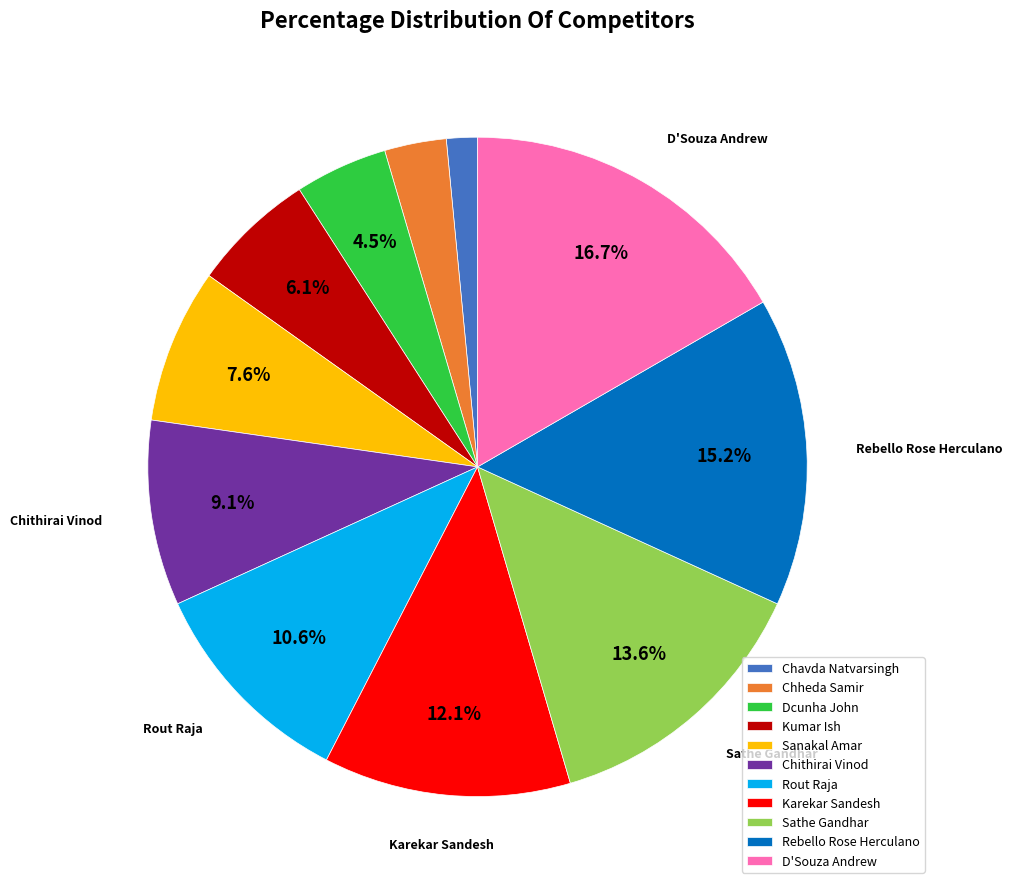

Is it true that Rout Raja is 21% of the pie?

False